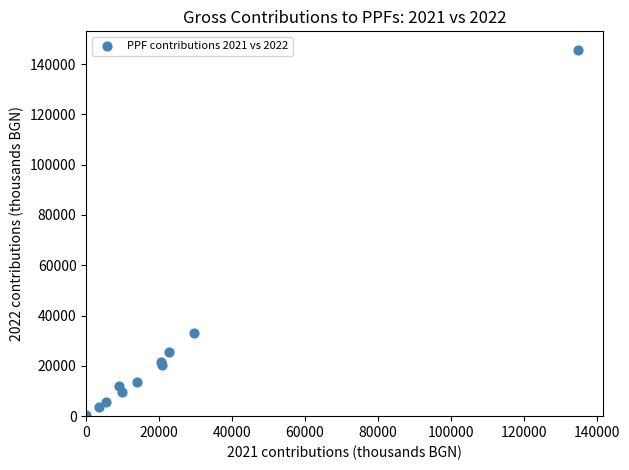

What Y value in the scatter plot is closest to 73122?

33148